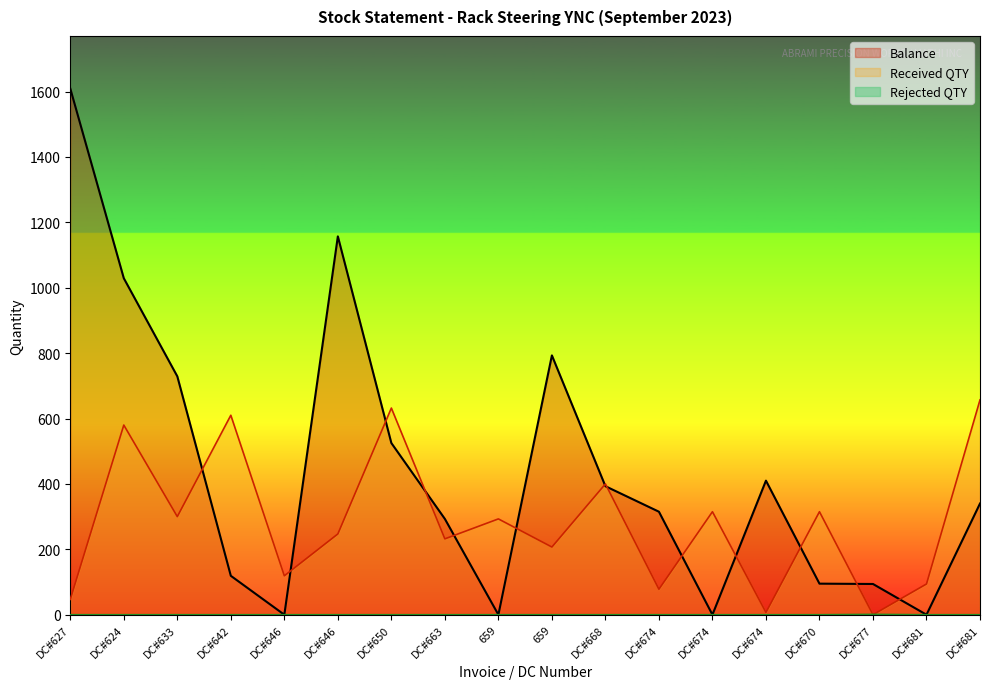

What are all the series names shown in the legend?

Received QTY, Balance, Rejected QTY